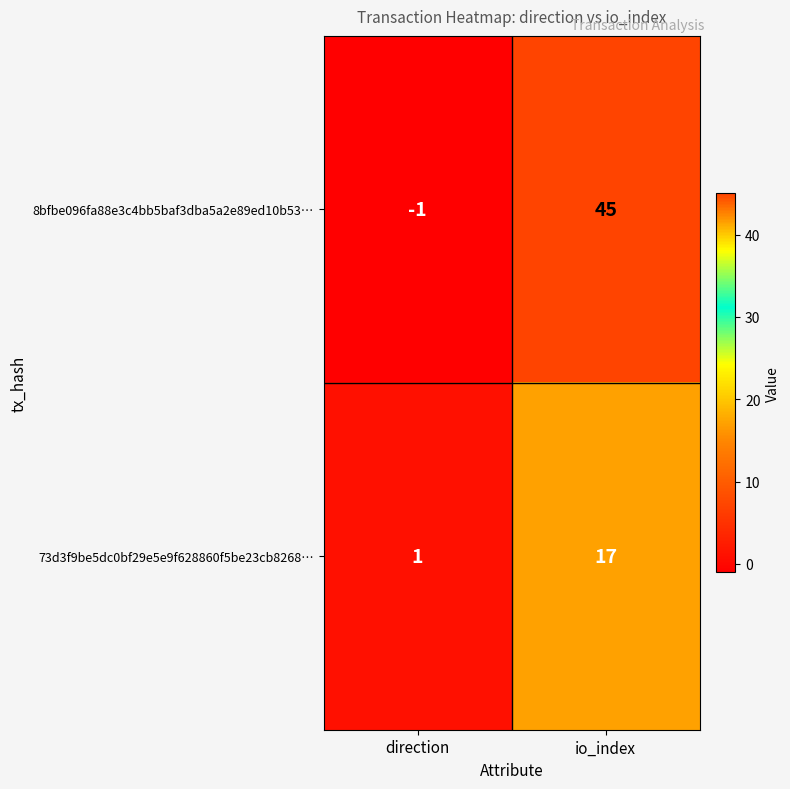

Which series has the largest range (max minus min)?

8bfbe096fa88e3c4bb5baf3dba5a2e89ed10b53…